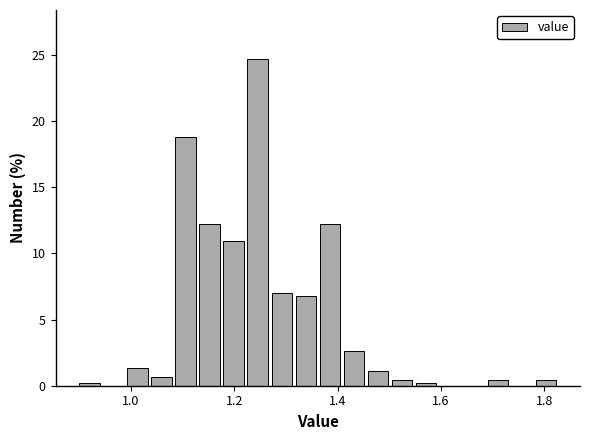

Around what value on the x-axis is the tallest bar? Give the approximate position of its centre, as read against the axis.

1.24